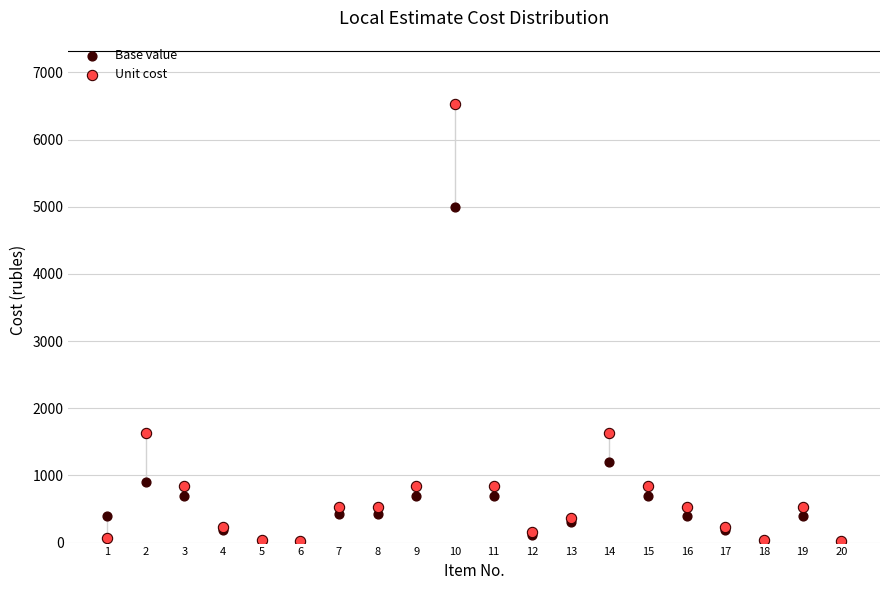

Which series contains the highest Y value?

Unit cost